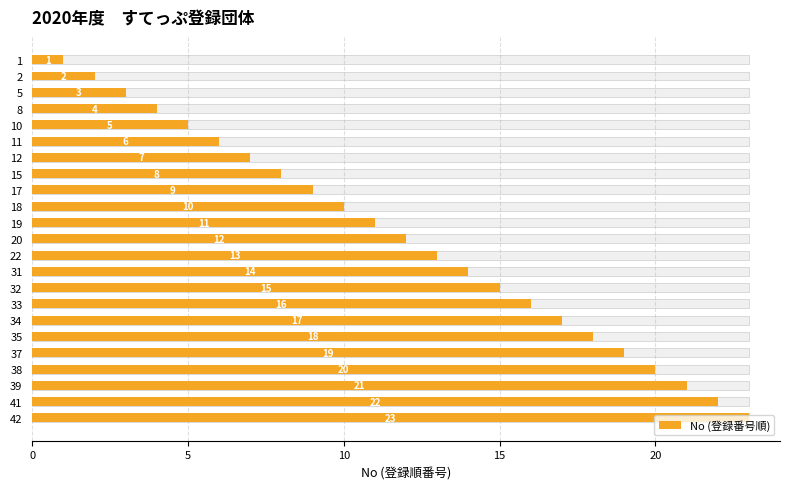

How many data points does each series have?

23